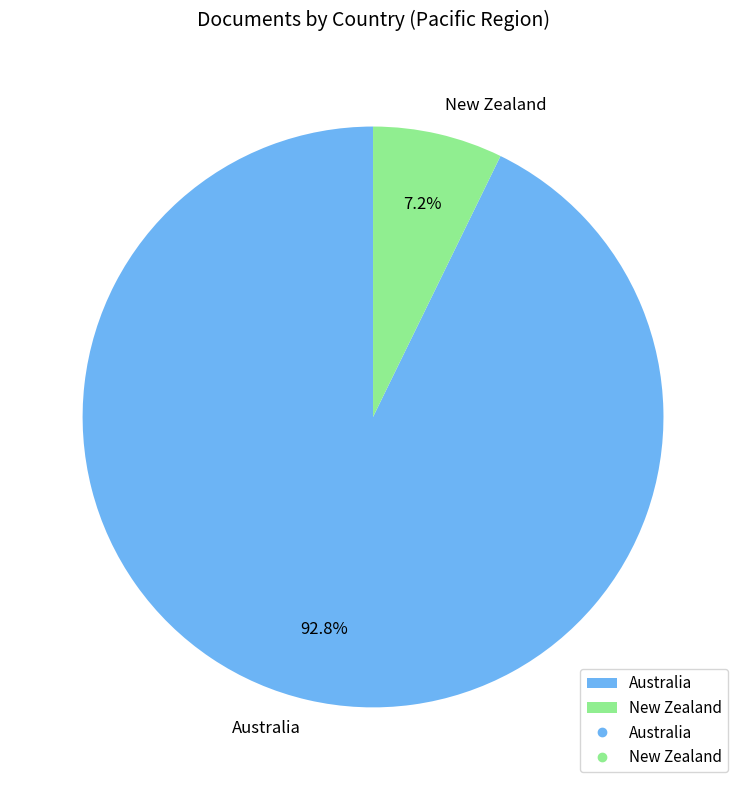

Approximately how many times larger is the value at New Zealand compared to Australia?

0.1